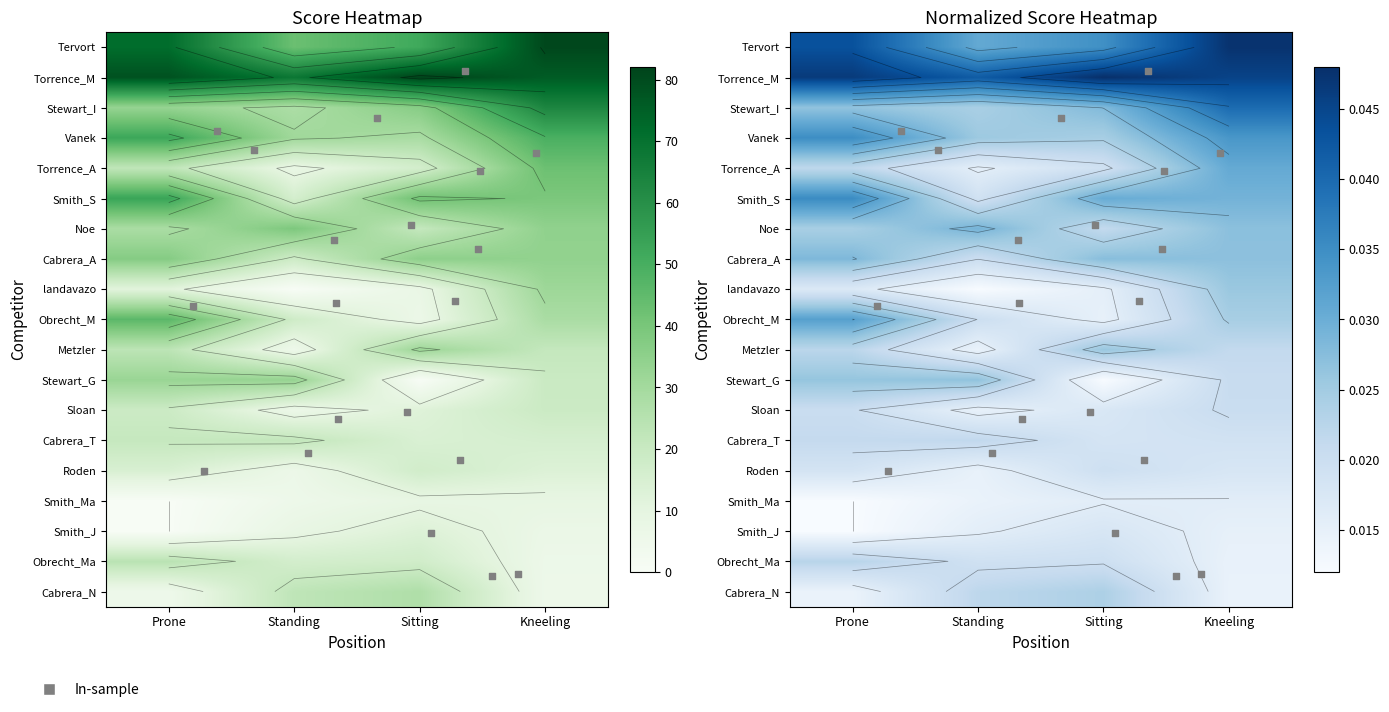

Which series changed the most between Prone and Standing?

Smith_S